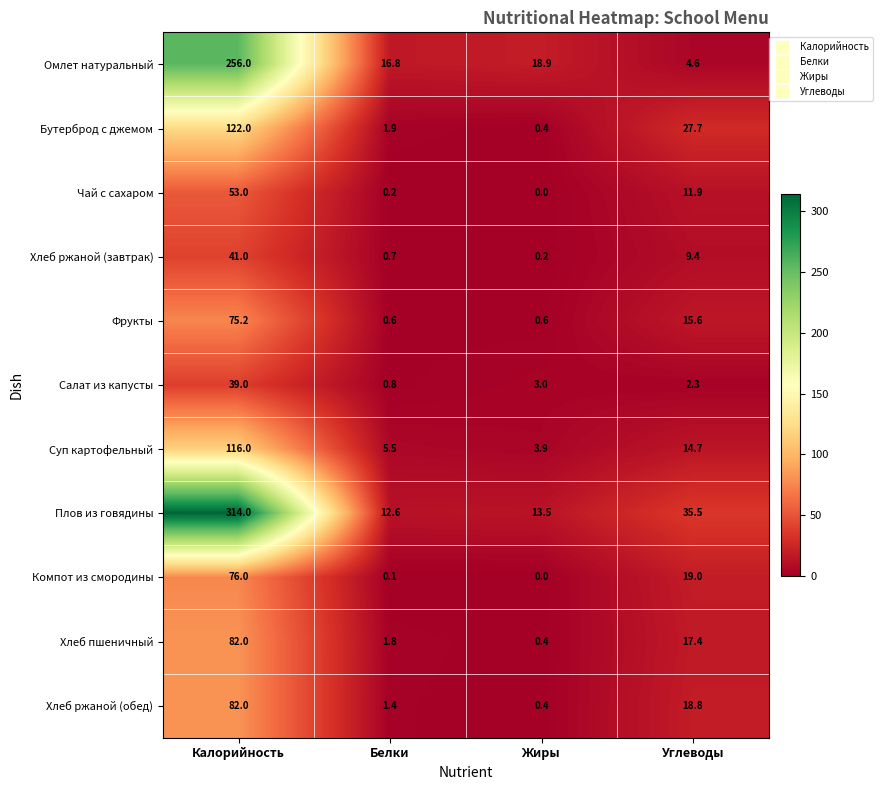

What is the sum of the Хлеб ржаной (обед) values at Жиры and Калорийность?

82.4